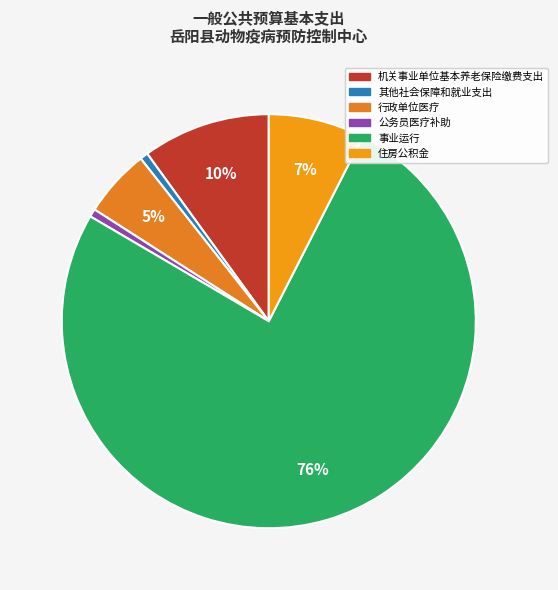

To the nearest percent, what is the difference between the 其他社会保障和就业支出 and 行政单位医疗 slice percentages?

5%